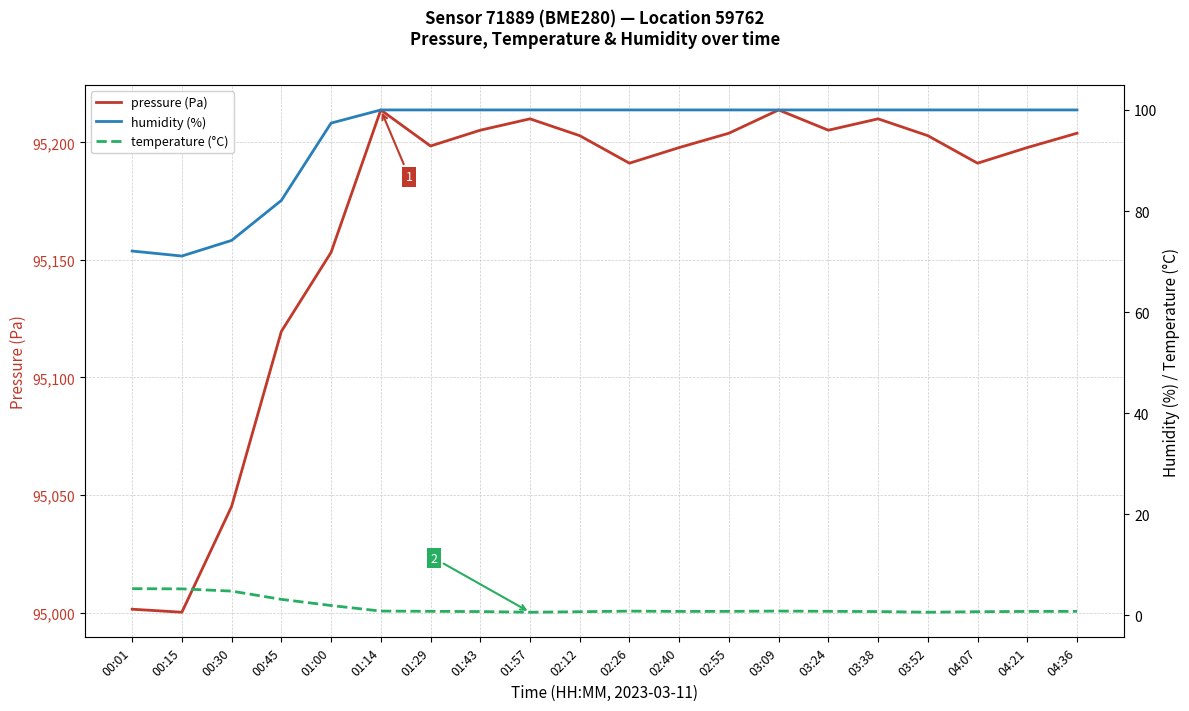

Rank the series at 02:40 from highest to lowest value.

pressure (Pa), humidity (%), temperature (°C)